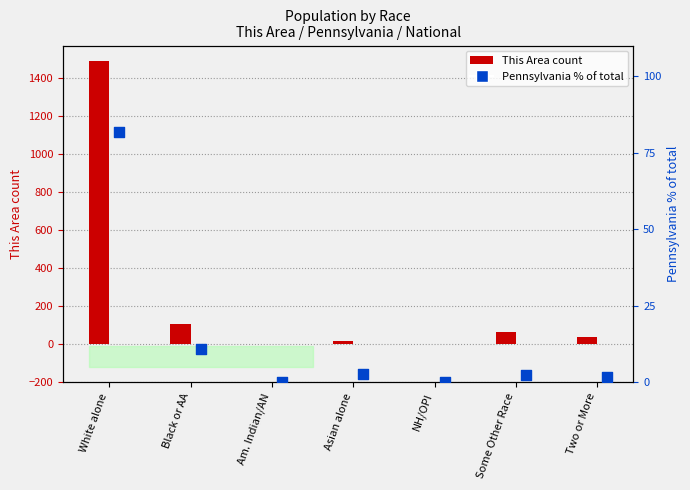

What is the total value across all series at Am. Indian/AN?

2.2